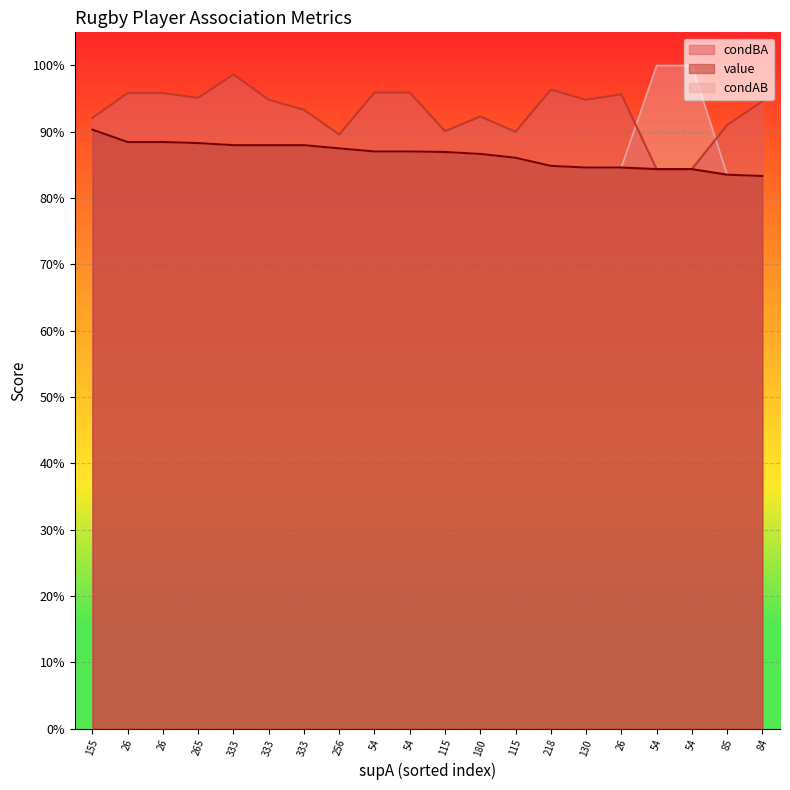

What is the difference between the maximum and minimum values in the condBA series?

0.1